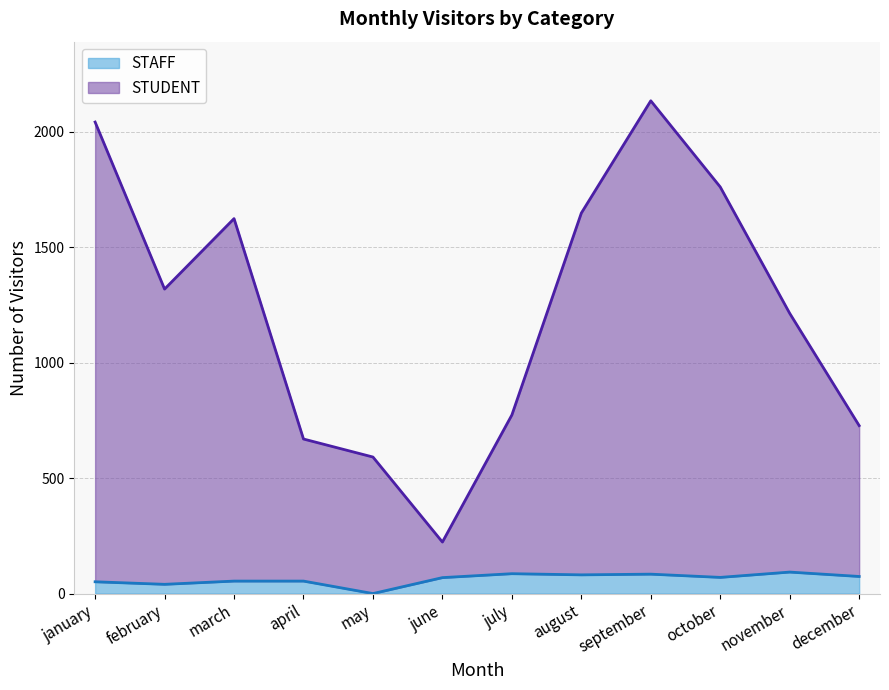

What is the greatest value displayed?

2133